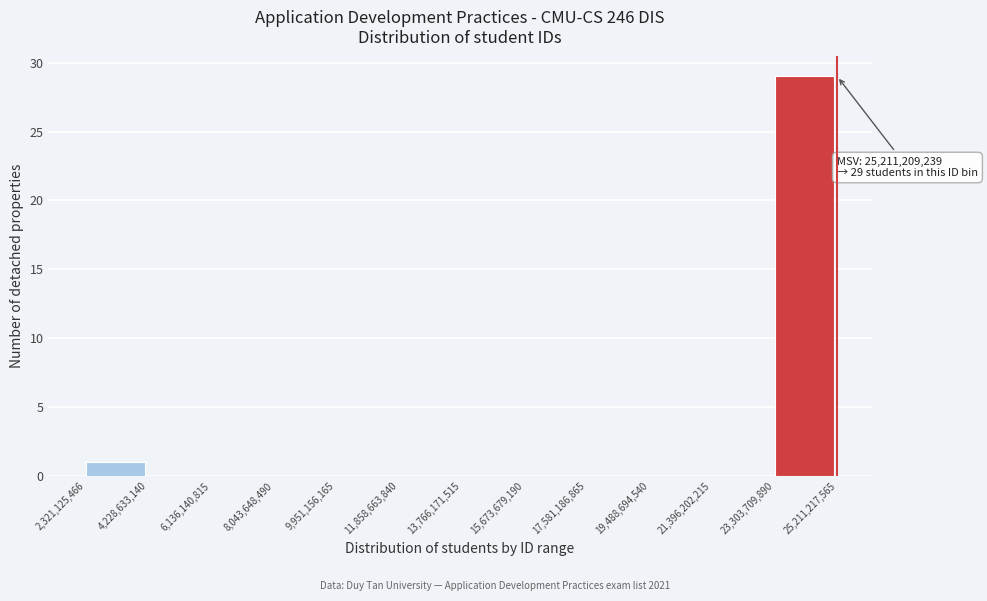

Which range on the x-axis has the tallest bar?

23,303,709,890 to 25,211,217,565